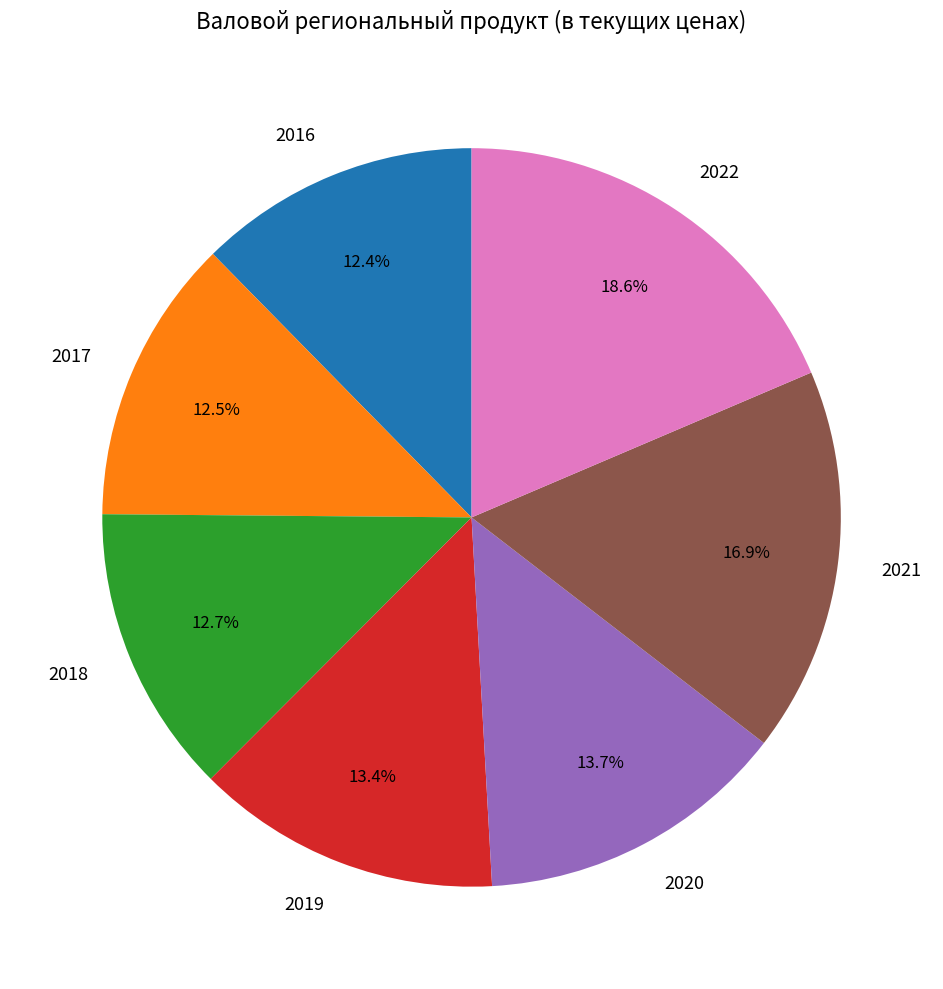

To the nearest percent, what is the difference between the 2018 and 2022 slice percentages?

6%